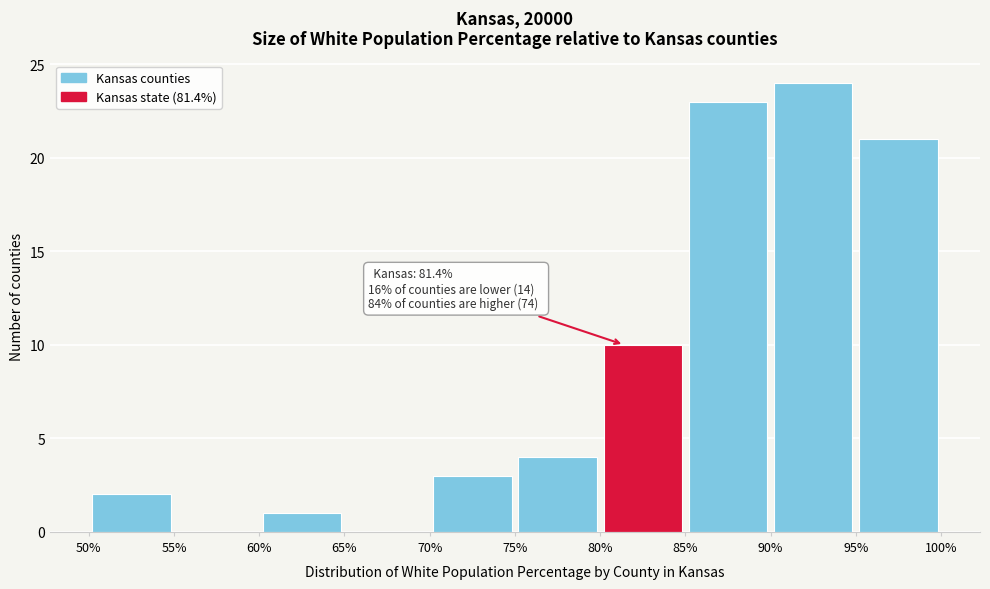

Which range on the x-axis has the tallest bar?

90% to 95%